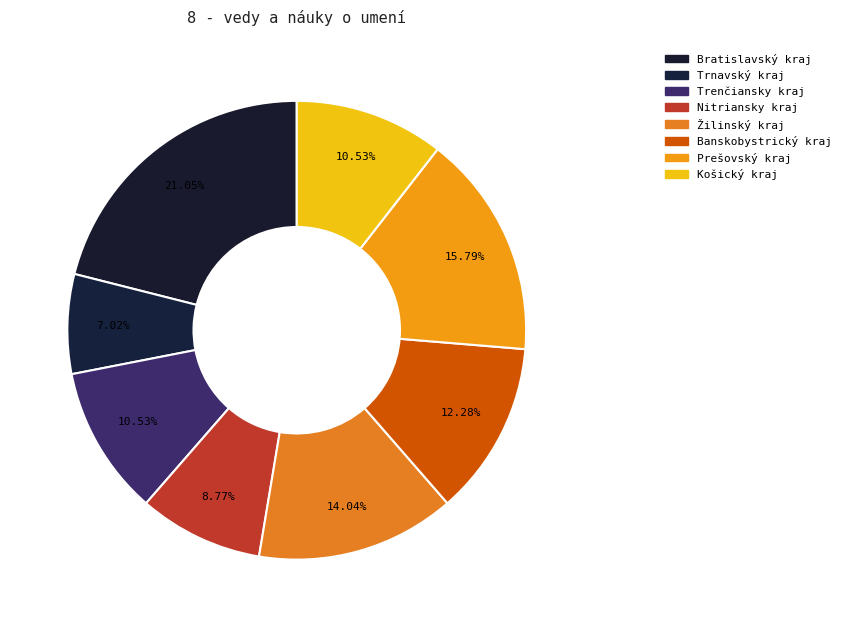

To the nearest percent, what is the average slice percentage?

12%